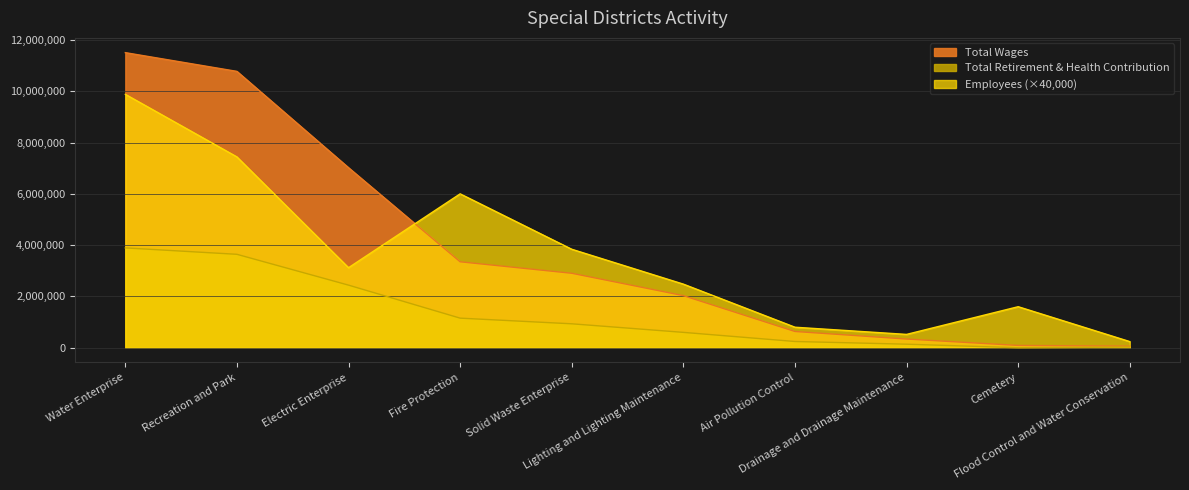

At which category does the chart reach its minimum across all series?

Cemetery